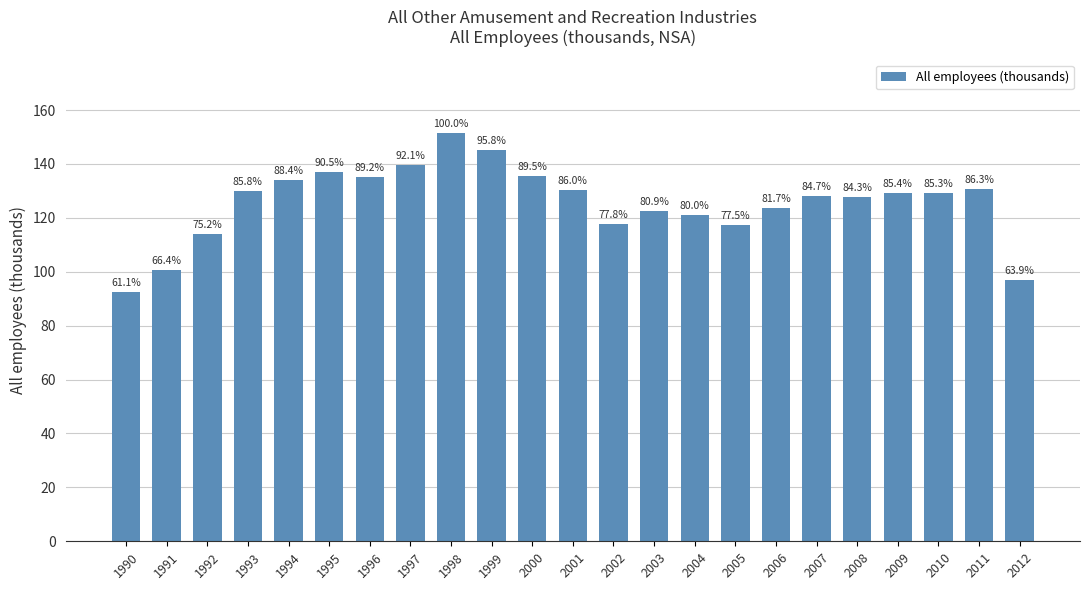

Is it true that the value at 2001 is 221.0?

False